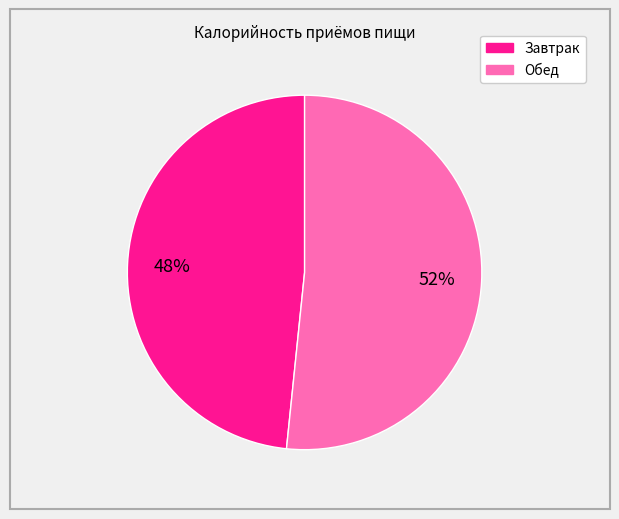

To the nearest percent, what portion does Обед represent?

52%